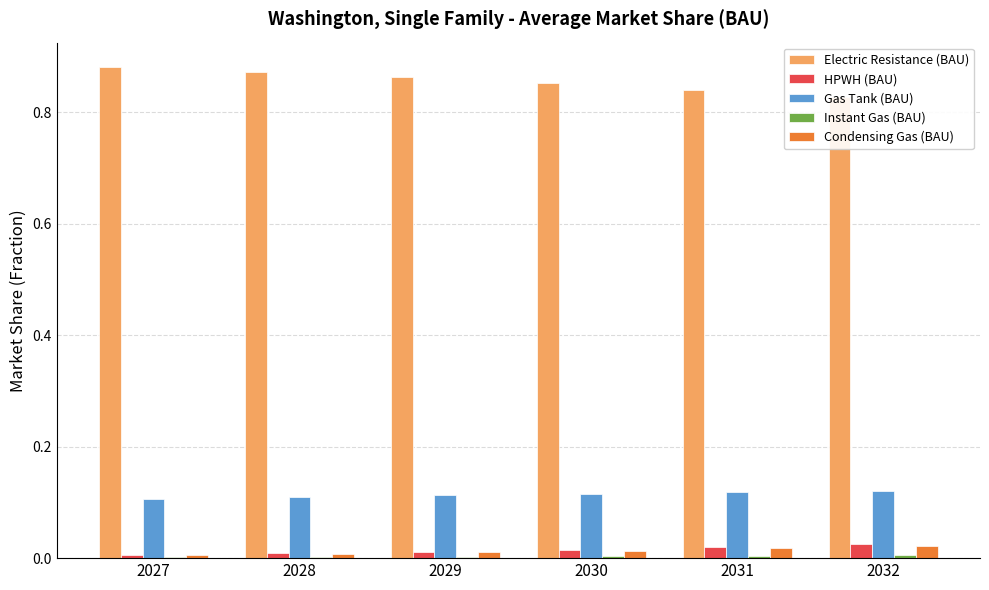

What is the total value across all series at 2028?

1.0